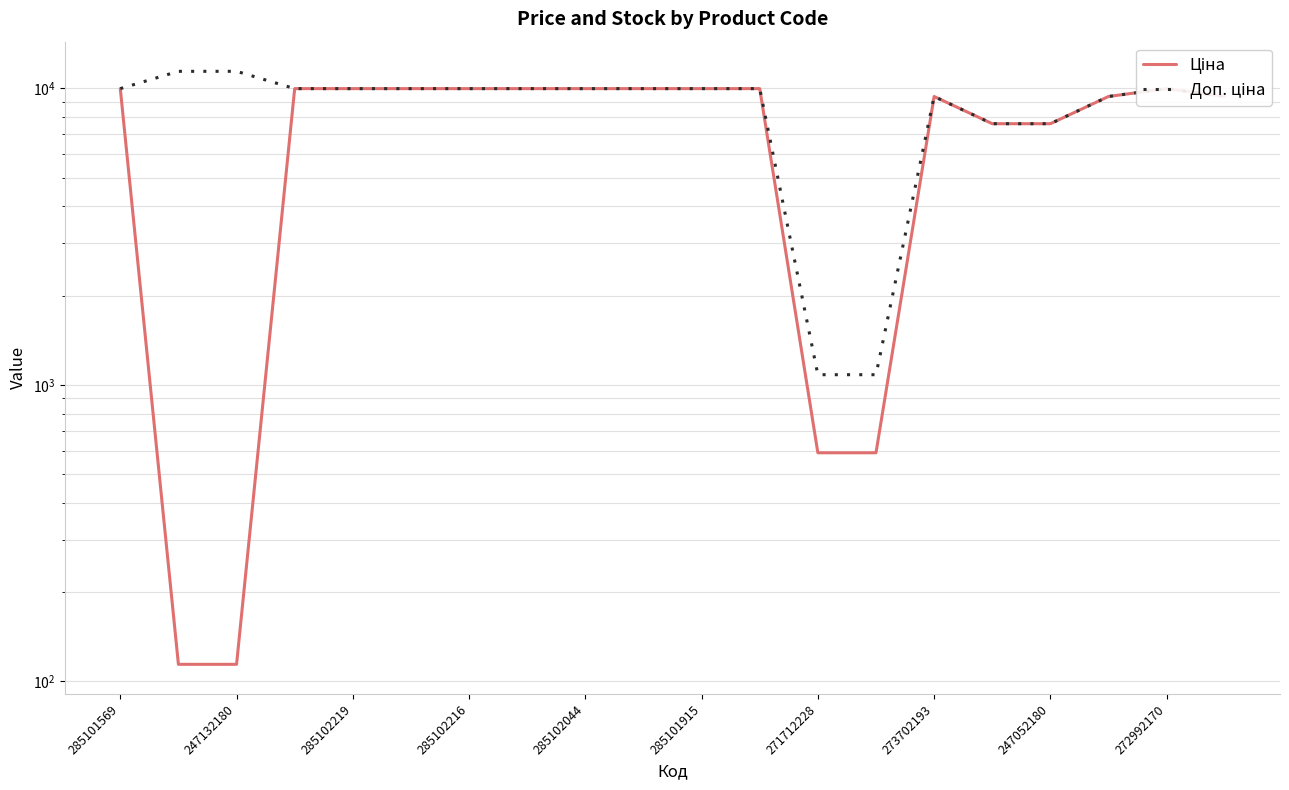

List the series in order of their peak value, highest first.

Доп. ціна, Ціна